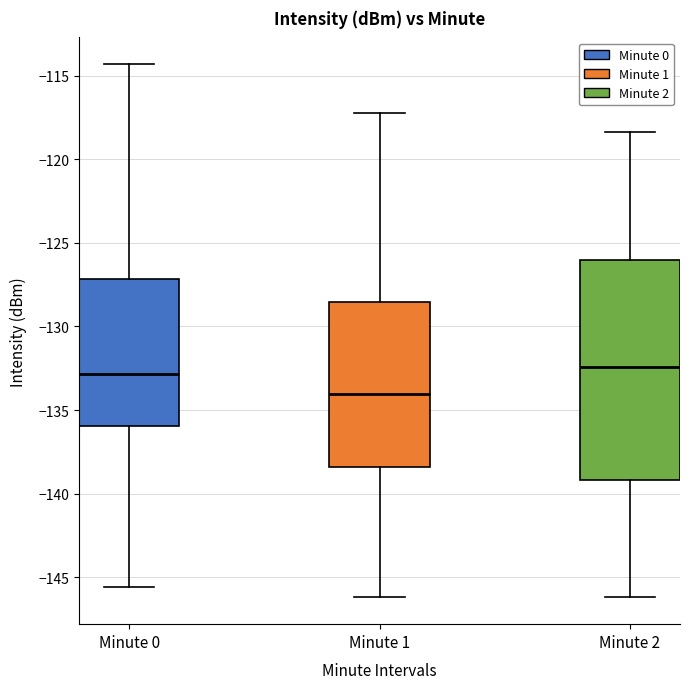

Reading left to right, read every box against the y-axis: the position of its median line, the range the box covers, and the ends of its whiskers. The values are not printed on the chart, so give them approximately, as read against the axis.

Minute 0: median -133.0, box -136.0 to -127.0, whiskers -145.5 to -114.5
Minute 1: median -134.0, box -138.5 to -128.5, whiskers -146.0 to -117.0
Minute 2: median -132.5, box -139.0 to -126.0, whiskers -146.0 to -118.5